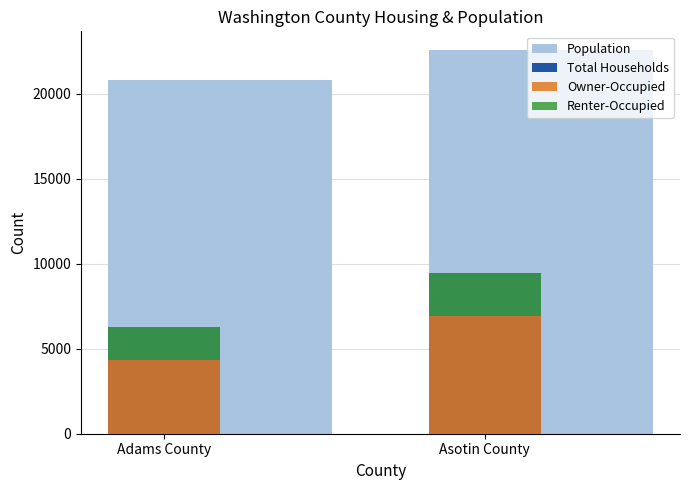

At which category does the chart reach its peak across all series?

Asotin County